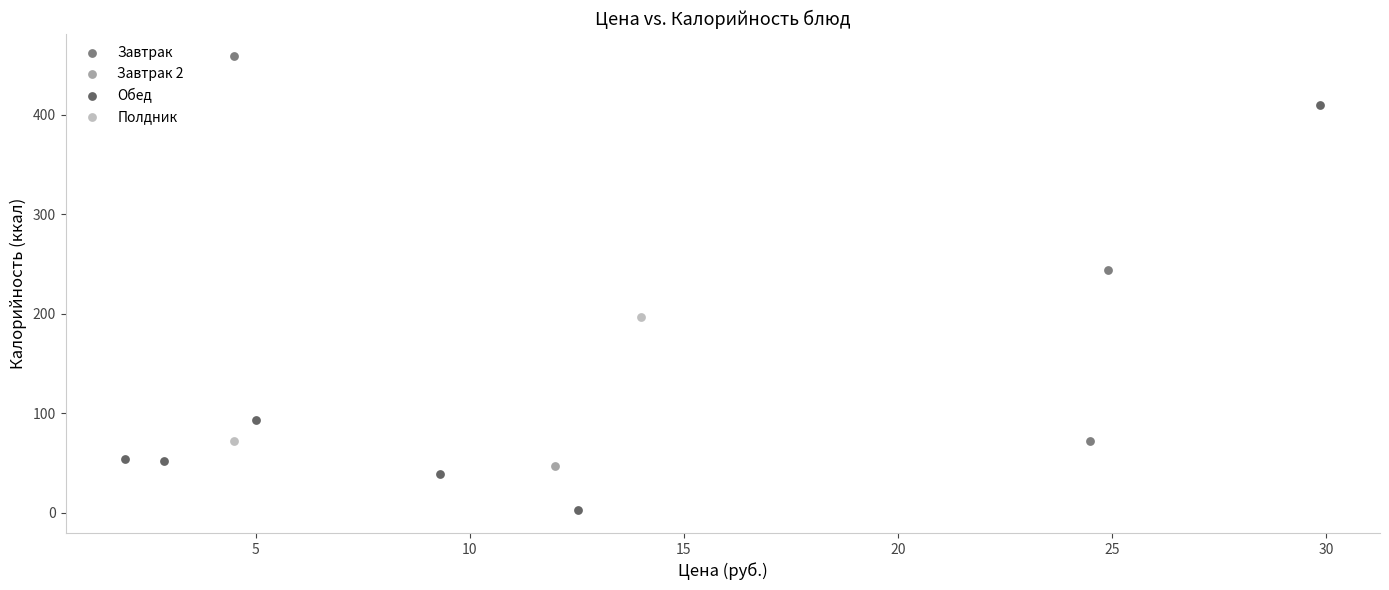

What are all the series names shown in the legend?

Завтрак, Завтрак 2, Обед, Полдник